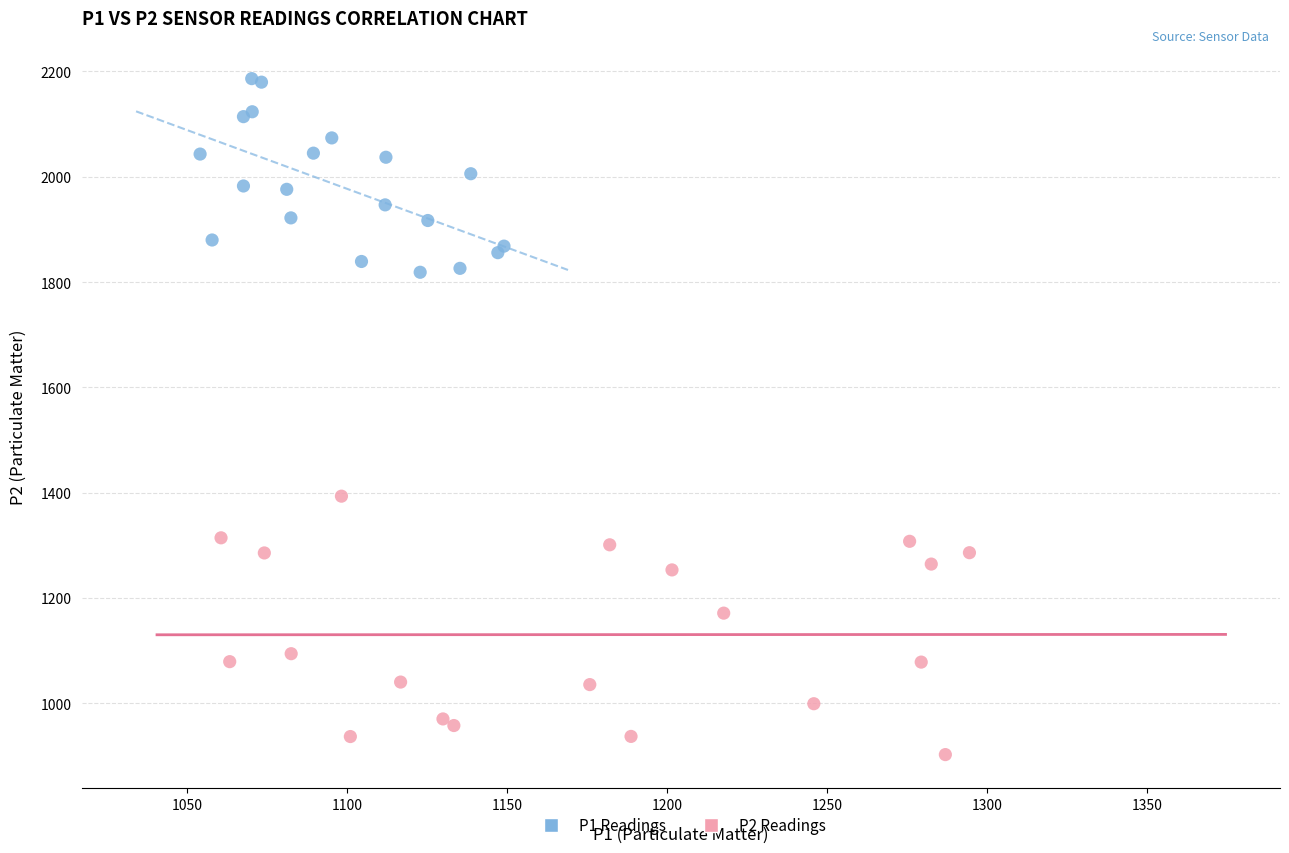

Which series contains the lowest Y value?

P2 Readings